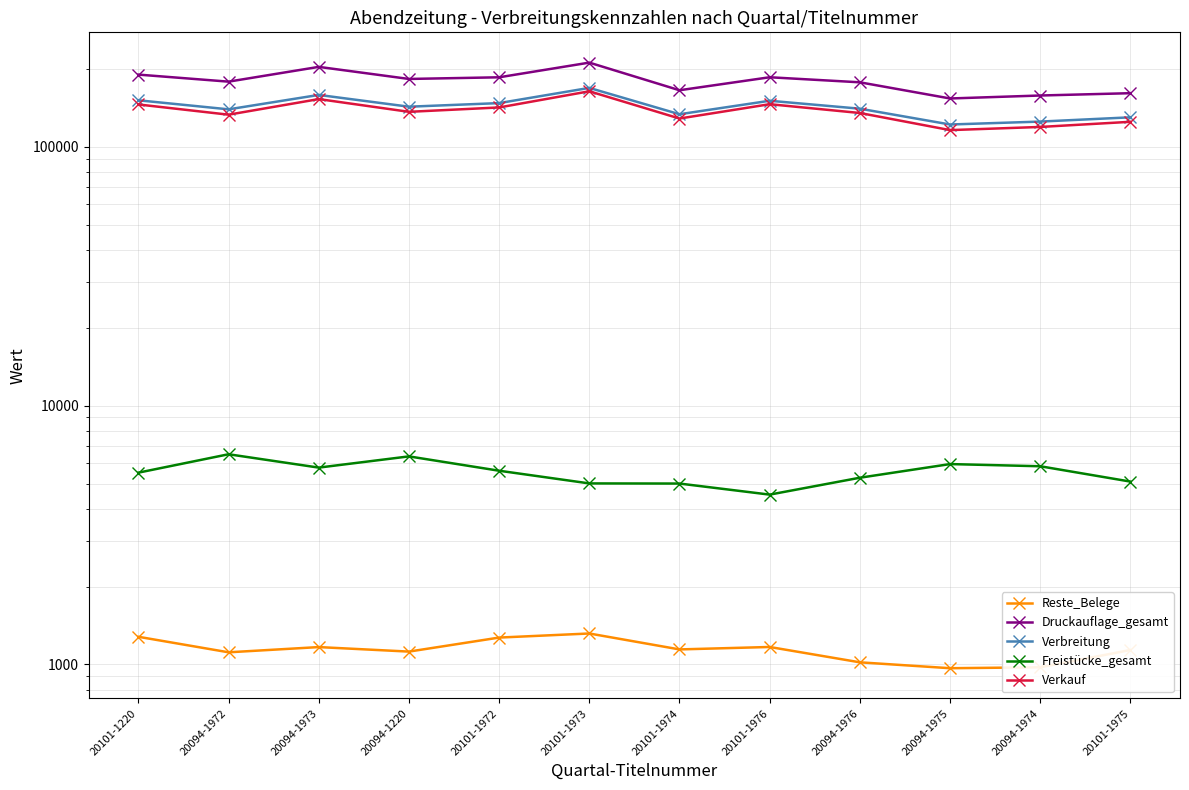

How many distinct data groups are displayed?

5